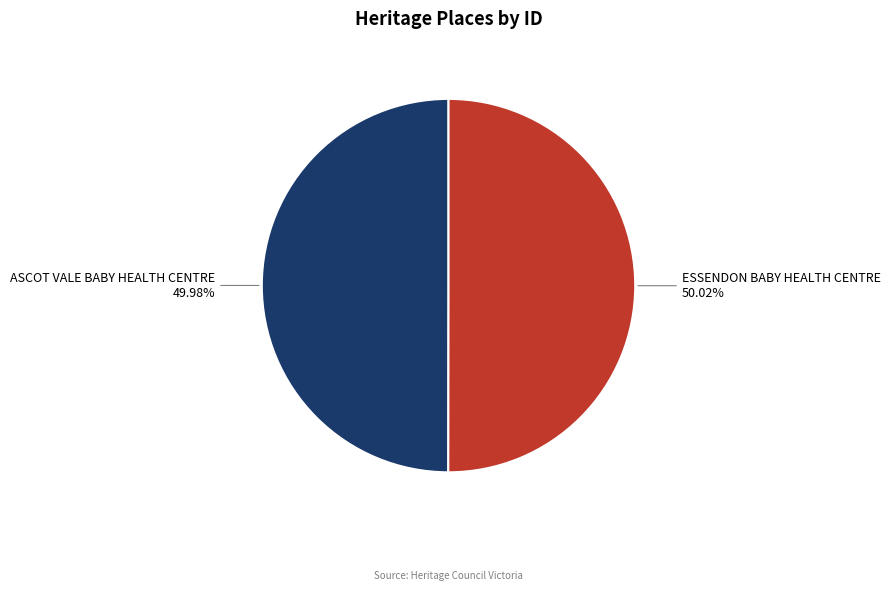

Is there a majority slice in this chart?

Yes